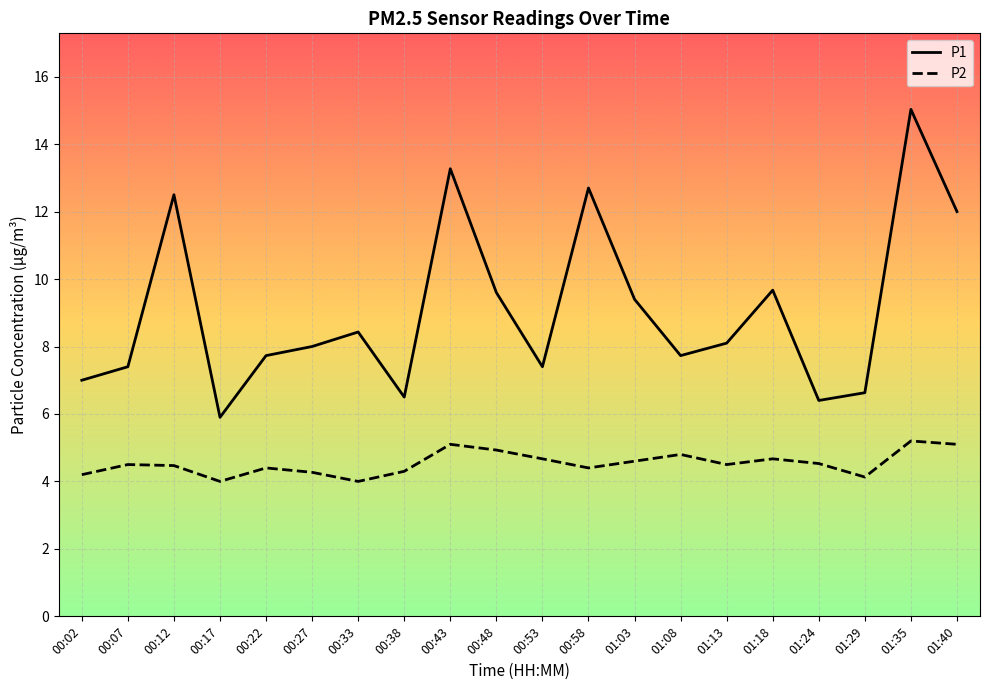

How many distinct data groups are displayed?

2